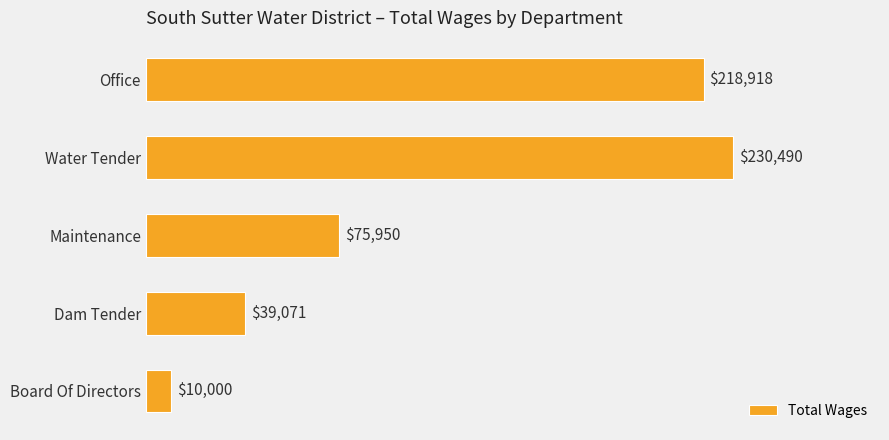

The chart shows a value of 10000 at Board Of Directors. True or false?

True